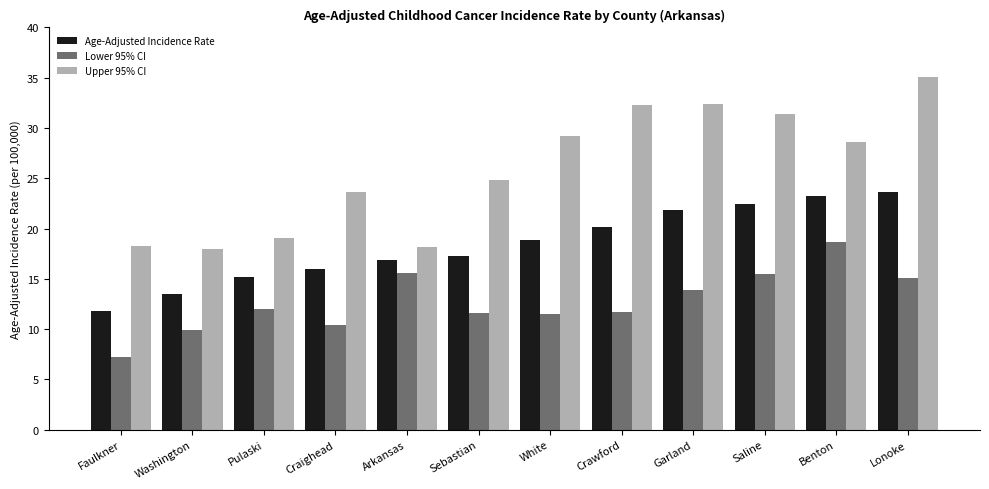

At Craighead, list the series in order from smallest to largest.

Lower 95% CI, Age-Adjusted Incidence Rate, Upper 95% CI